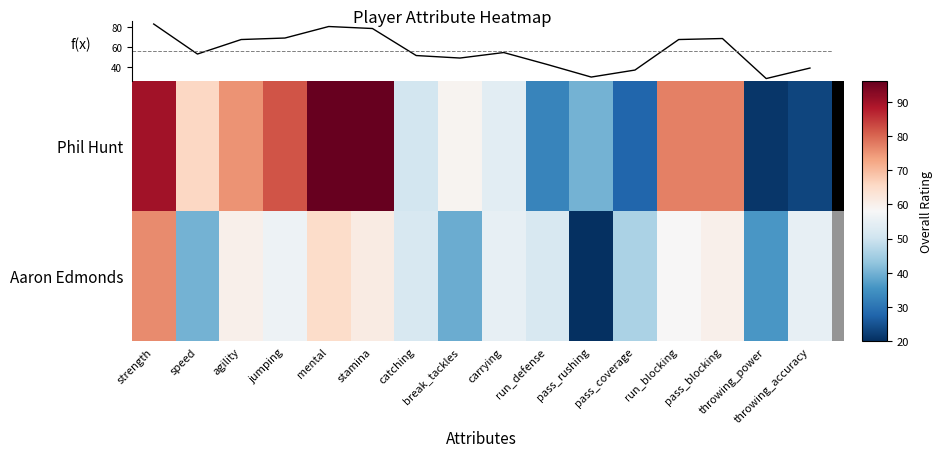

What is the sum of all Aaron Edmonds values?

831